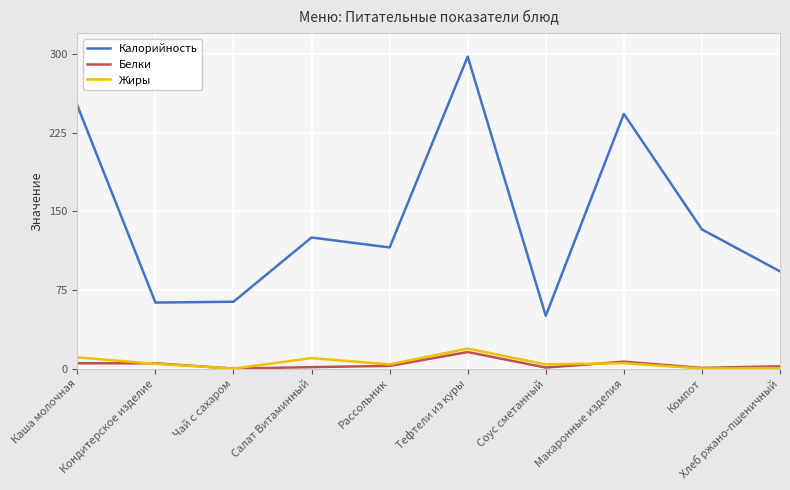

How many distinct data groups are displayed?

3